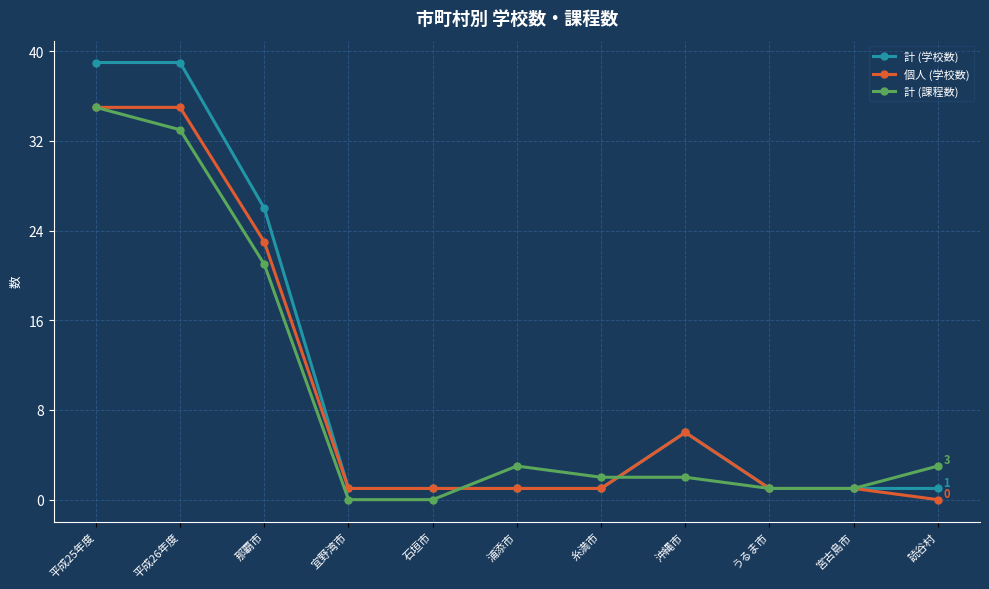

What is the difference between the 計 (学校数) values at 読谷村 and 平成25年度?

38